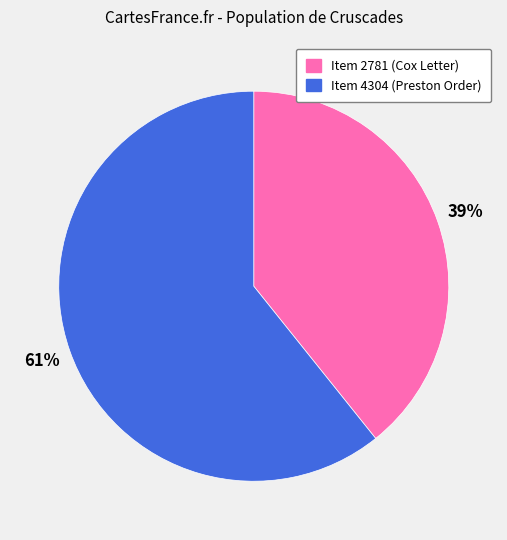

Is there a majority slice in this chart?

Yes